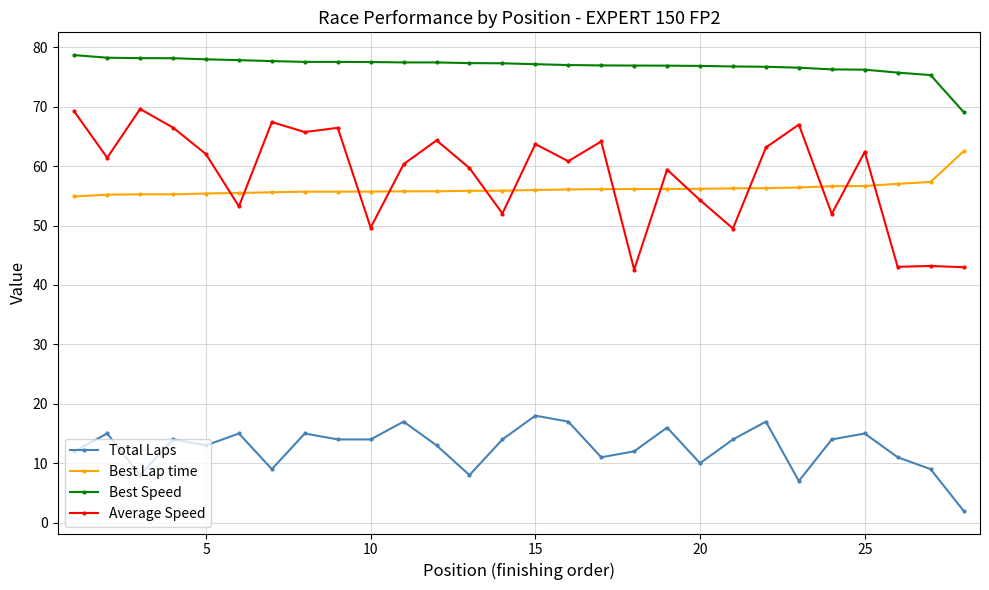

Rank the series by their maximum value, from lowest to highest.

Total Laps, Best Lap time, Average Speed, Best Speed